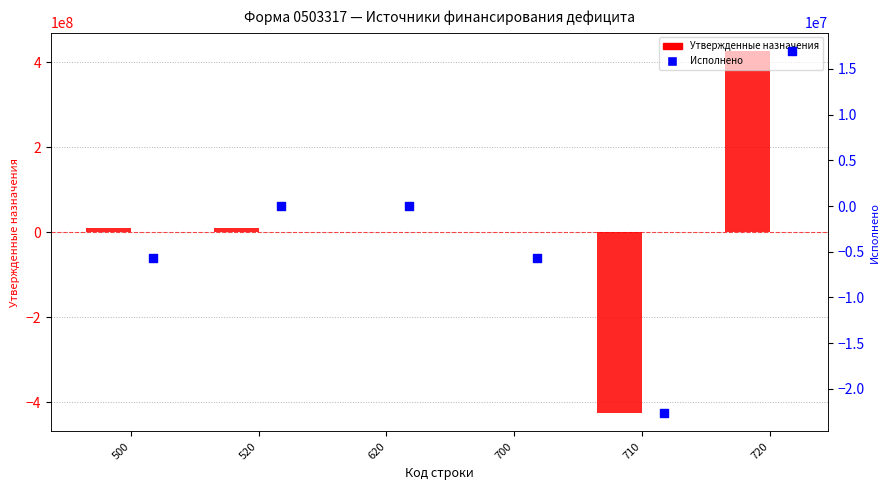

What are all the series names shown in the legend?

Утвержденные назначения, Исполнено